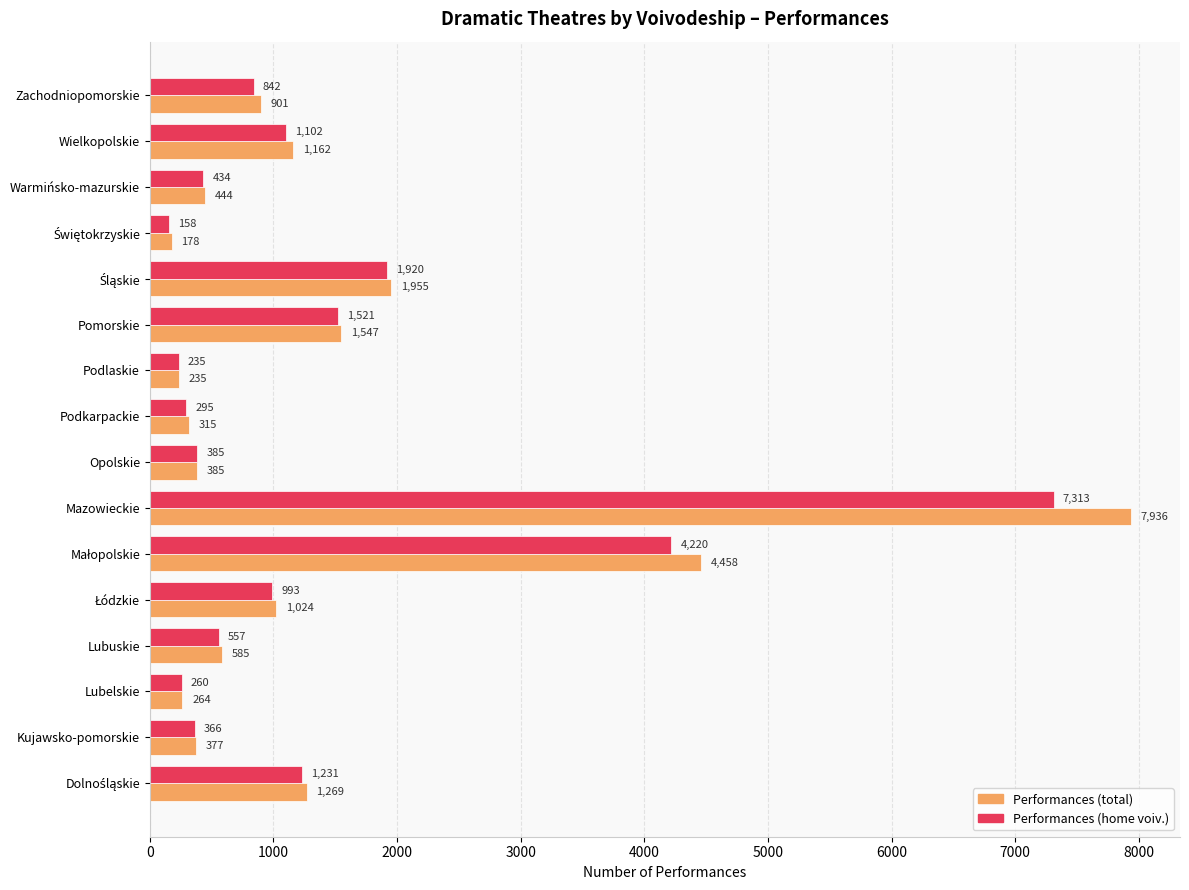

What is the difference between the maximum and minimum values in the Performances (home voiv.) series?

7155